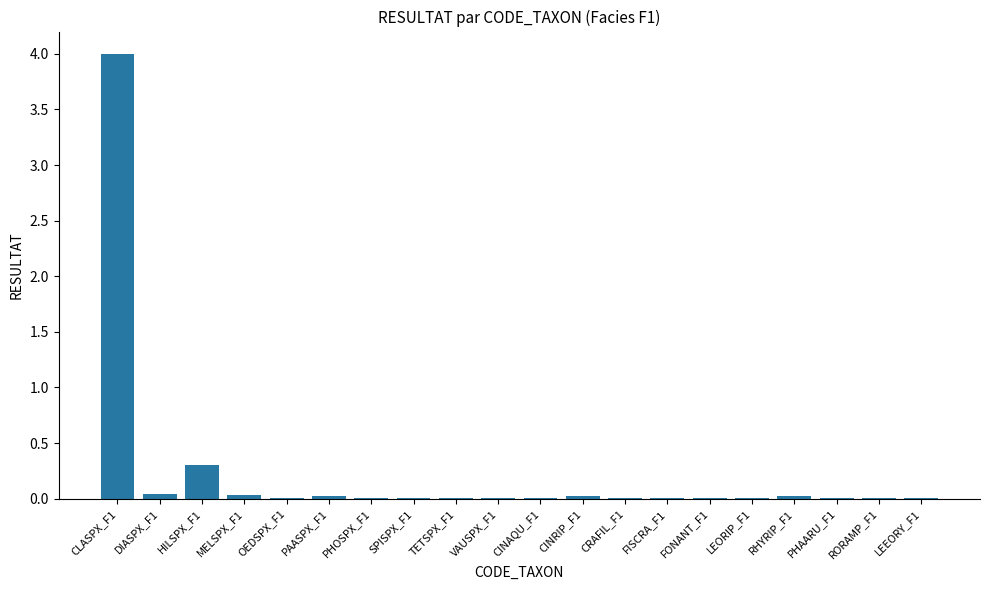

What is the sum of all values?

4.6